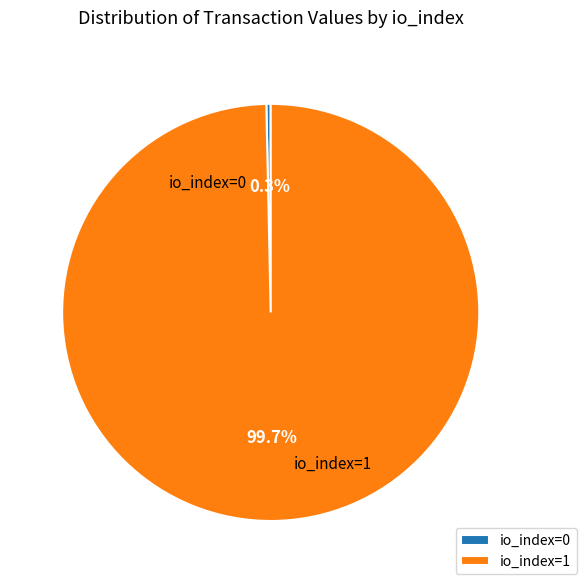

Which category has the biggest portion of the pie?

io_index=1